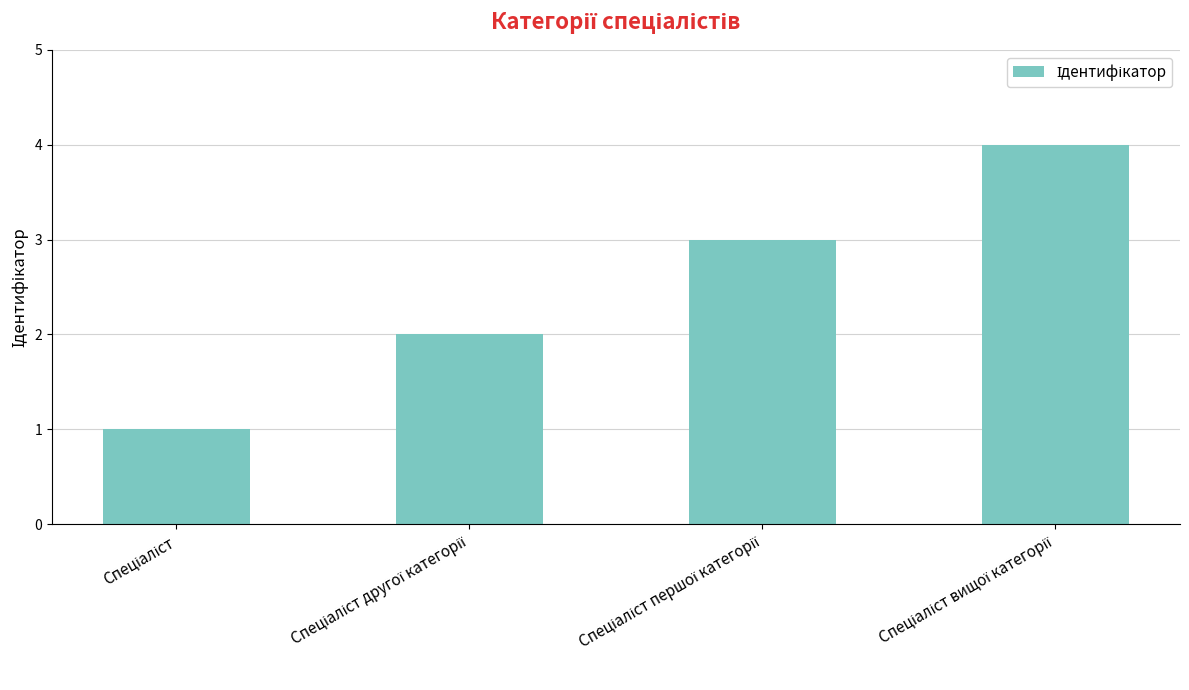

What is the sum of all values?

10